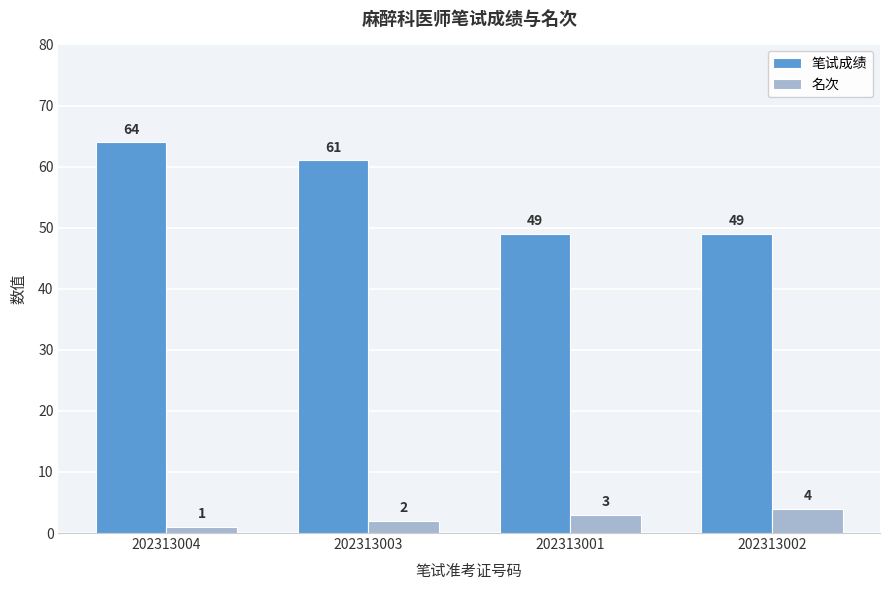

Reading right to left, list all the values displayed in this chart.

笔试成绩: 49	49	61	64
名次: 4	3	2	1